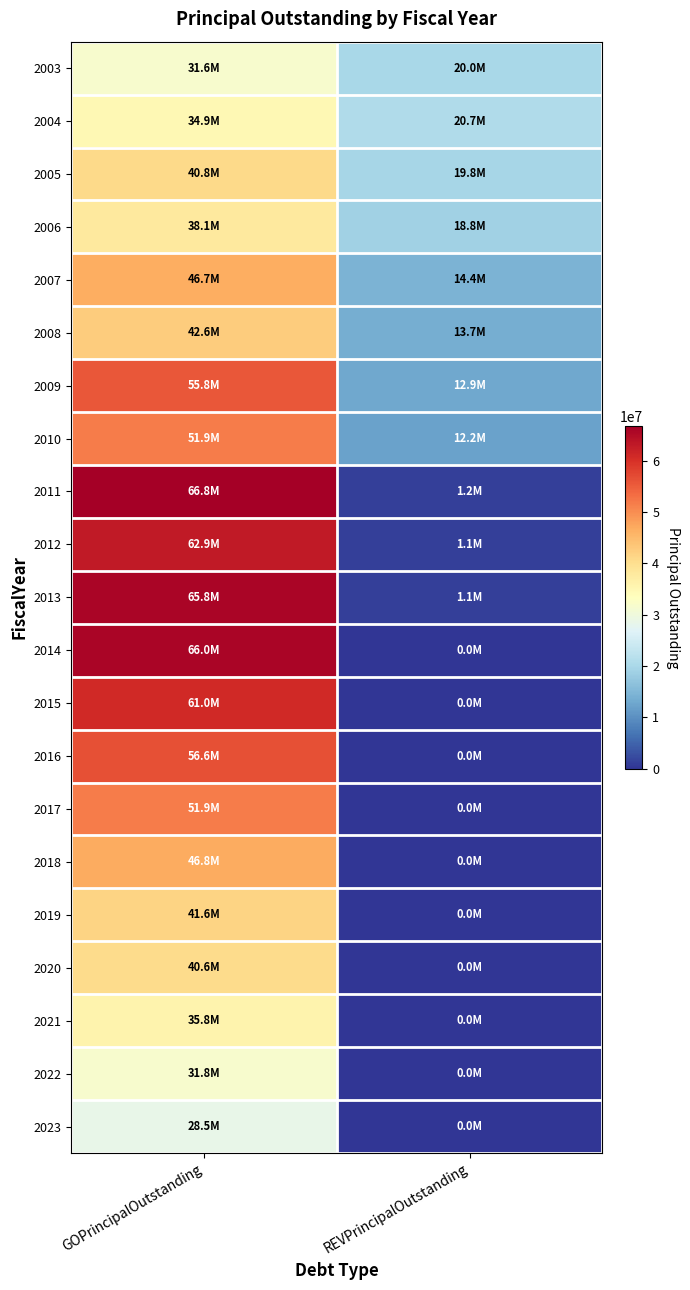

What is the difference between the highest and lowest values at GOPrincipalOutstanding?

38345000